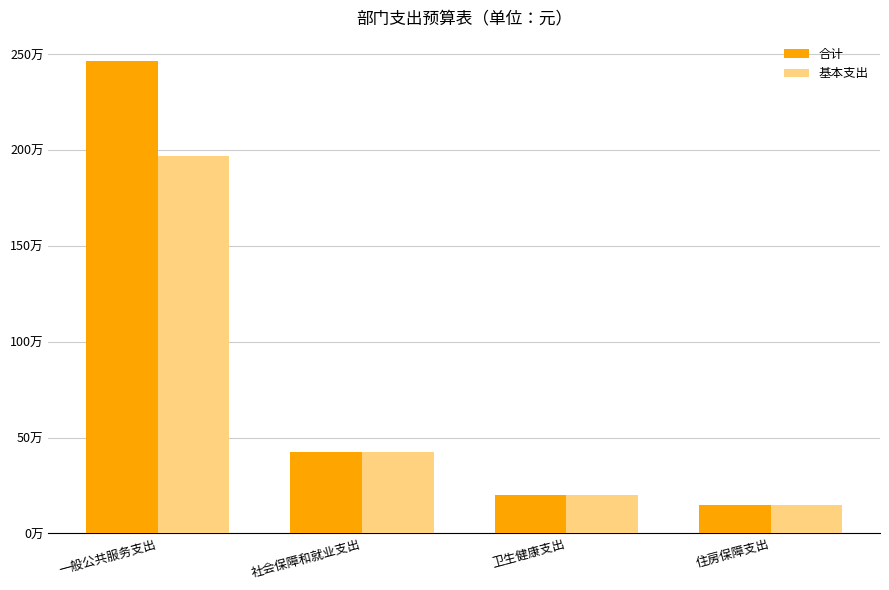

At which label is 合计 closest to 1308655?

社会保障和就业支出